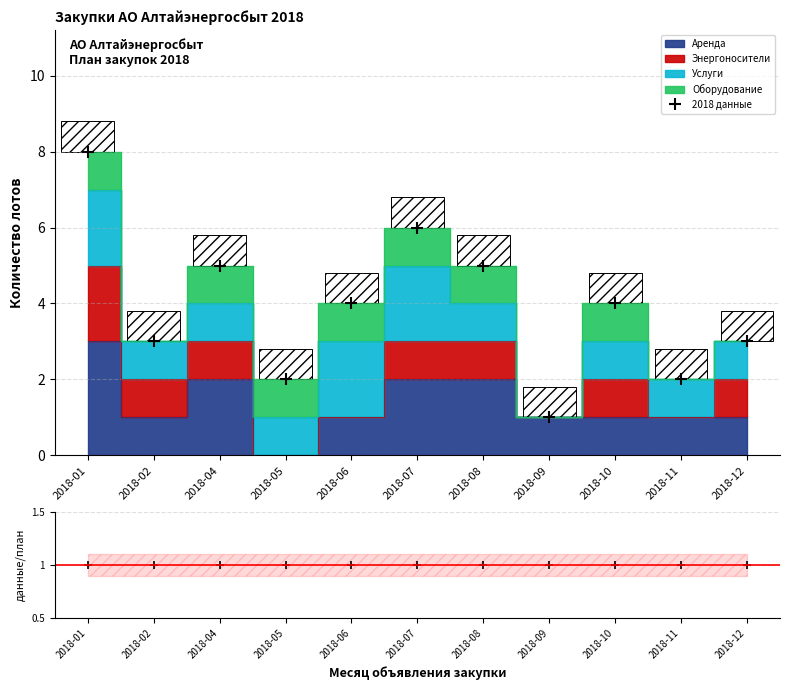

What is the value of the данные/план bar at the 7th from the left?

1.0